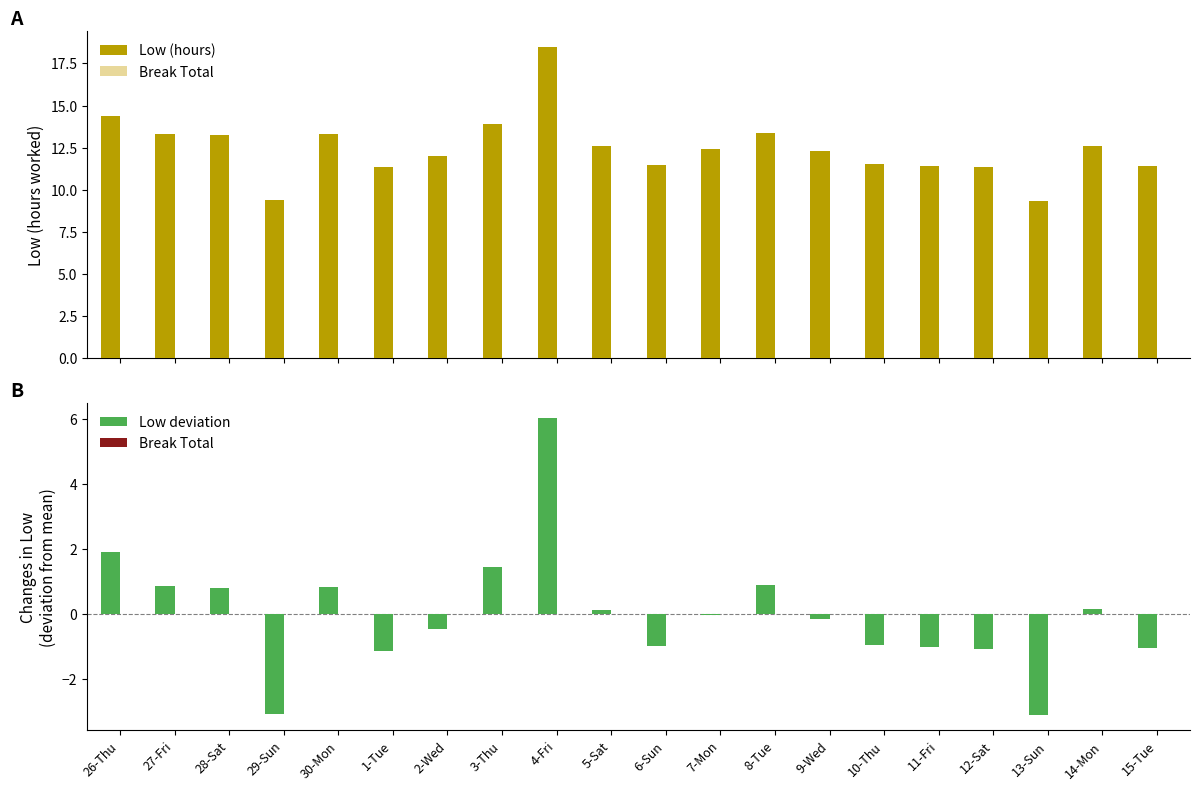

Reading right to left, what are all the values shown in this chart?

Low (hours): 11.4	12.6	9.3	11.4	11.4	11.5	12.3	13.3	12.4	11.5	12.6	18.5	13.9	12.0	11.3	13.3	9.4	13.3	13.3	14.4
Break Total: 0.0	0.0	0.0	0.0	0.0	0.0	0.0	0.0	0.0	0.0	0.0	0.0	0.0	0.0	0.0	0.0	0.0	0.0	0.0	0.0
Low deviation: -1.0	0.2	-3.1	-1.1	-1.0	-0.9	-0.2	0.9	-0.0	-1.0	0.1	6.0	1.5	-0.5	-1.1	0.8	-3.1	0.8	0.9	1.9